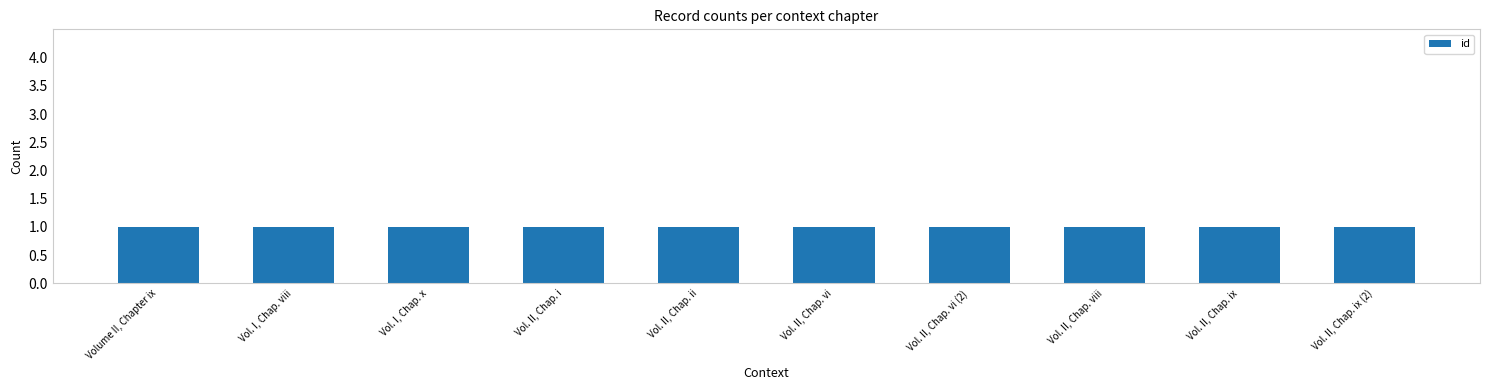

Which category has the highest value in the id series?

Vol. II, Chap. ix (2)